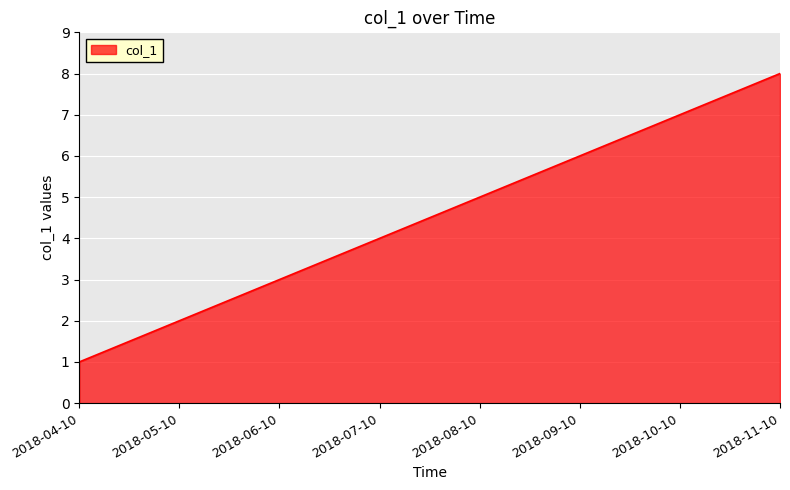

Rank the categories by value from highest to lowest.

2018-11-10, 2018-10-10, 2018-09-10, 2018-08-10, 2018-07-10, 2018-06-10, 2018-05-10, 2018-04-10